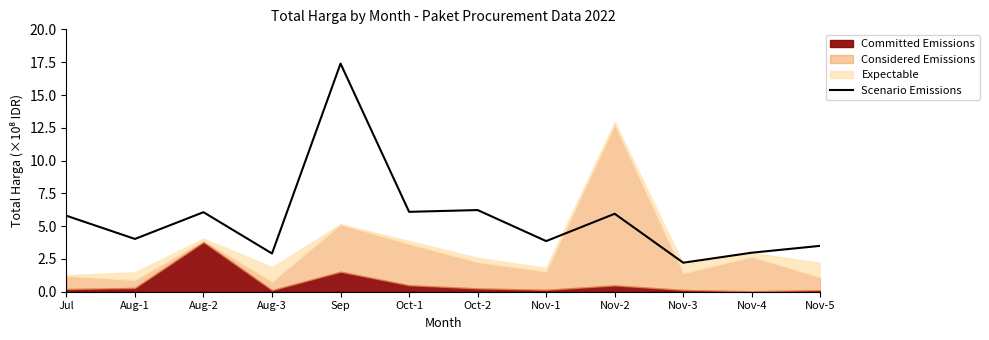

What is the greatest value displayed?

17.4